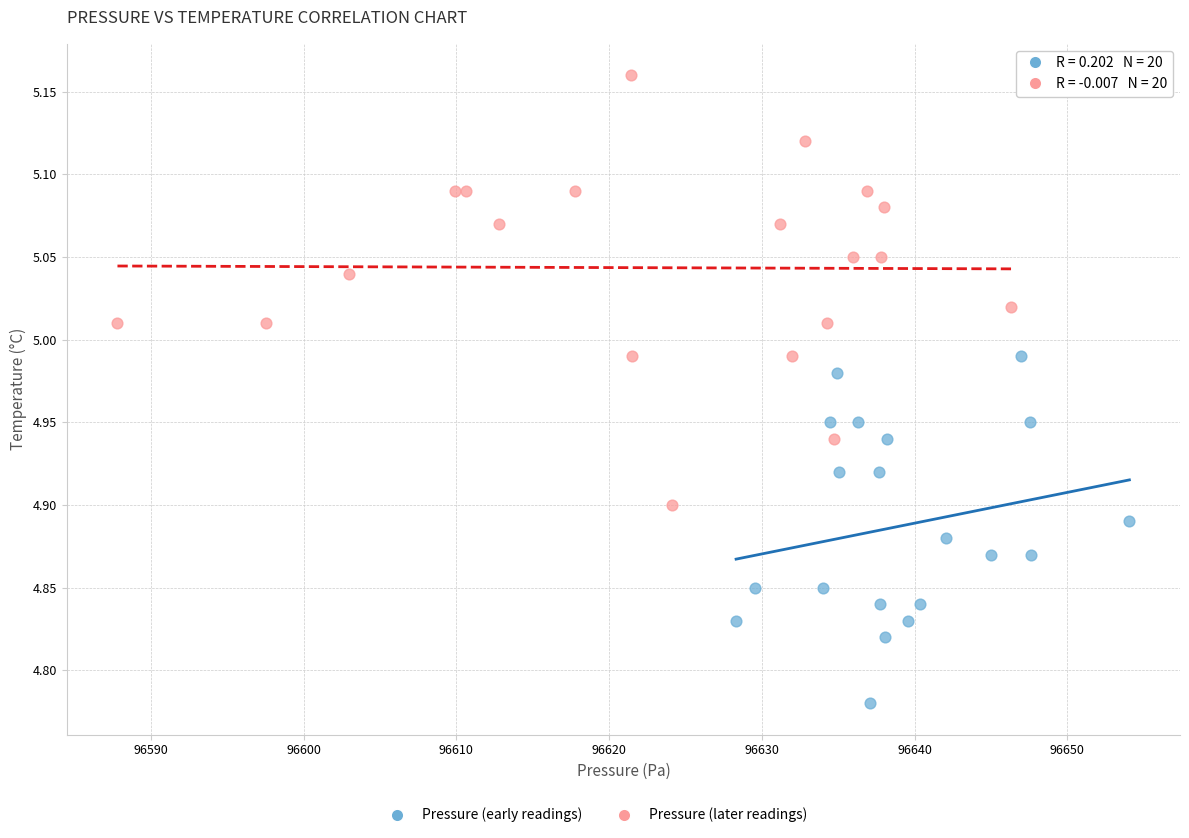

Which series contains the highest Y value?

Pressure (later readings)